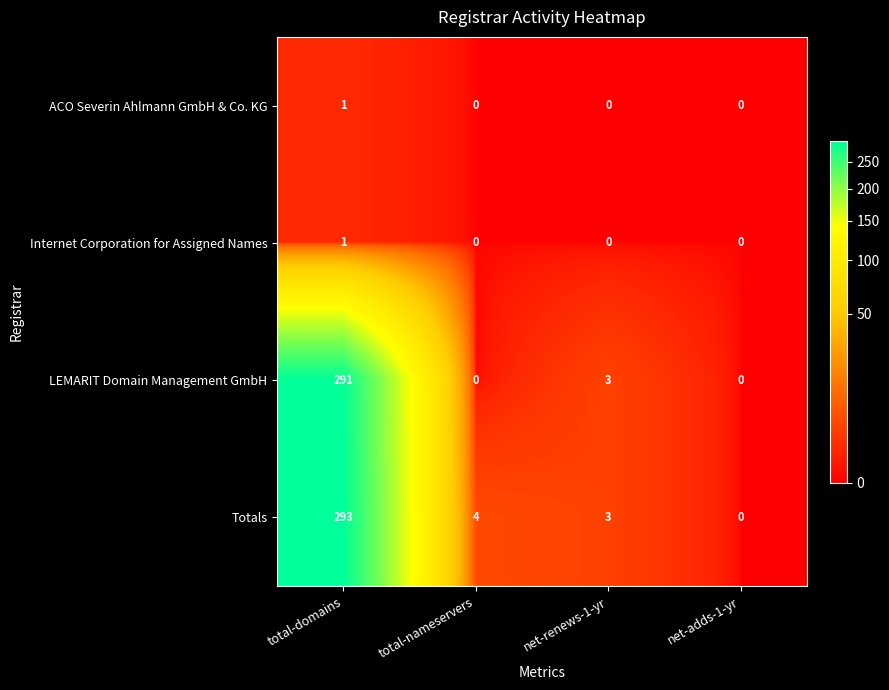

Which series has the largest range (max minus min)?

Totals